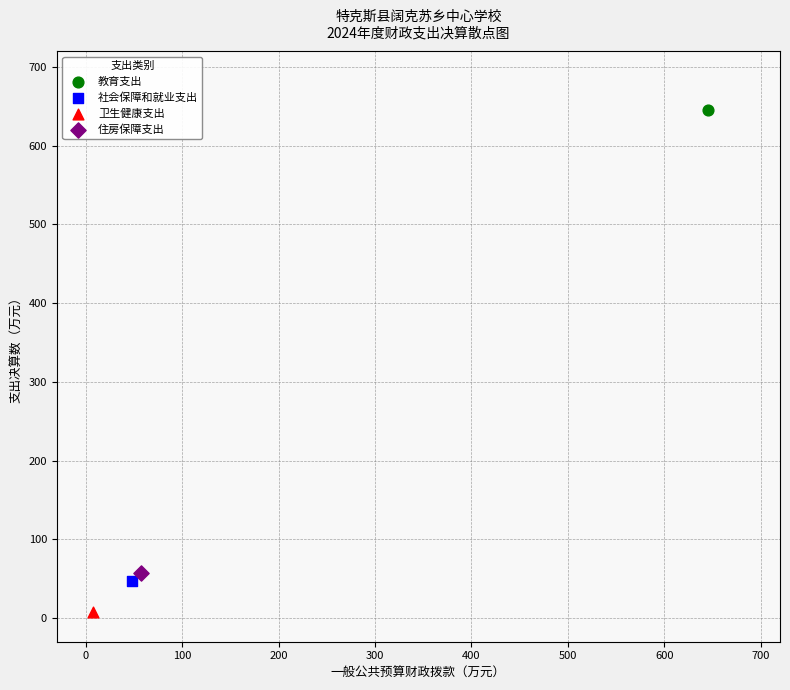

Which series contains the lowest Y value?

卫生健康支出